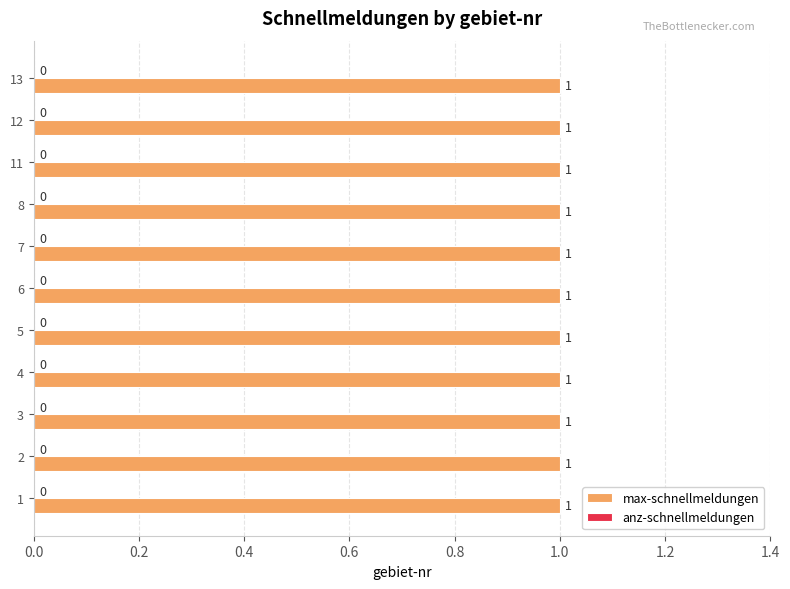

At how many categories does at least one series exceed 0?

11